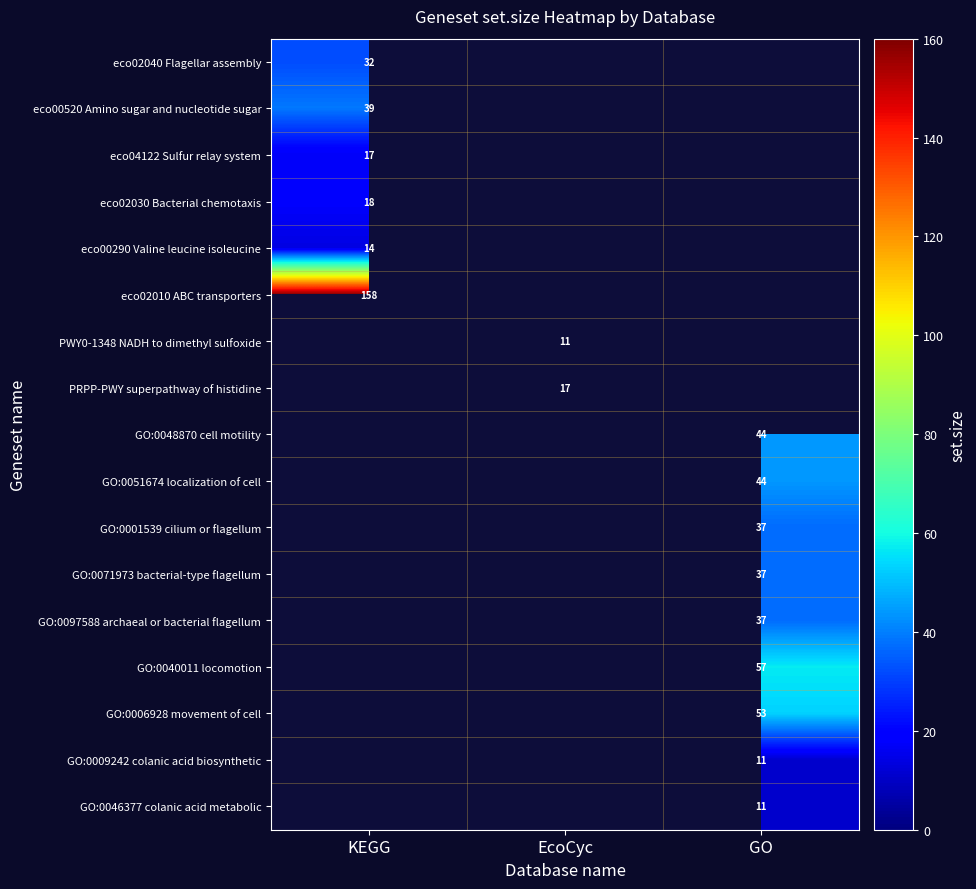

The PWY0-1348 NADH to dimethyl sulfoxide series shows 11 at EcoCyc. True or false?

True